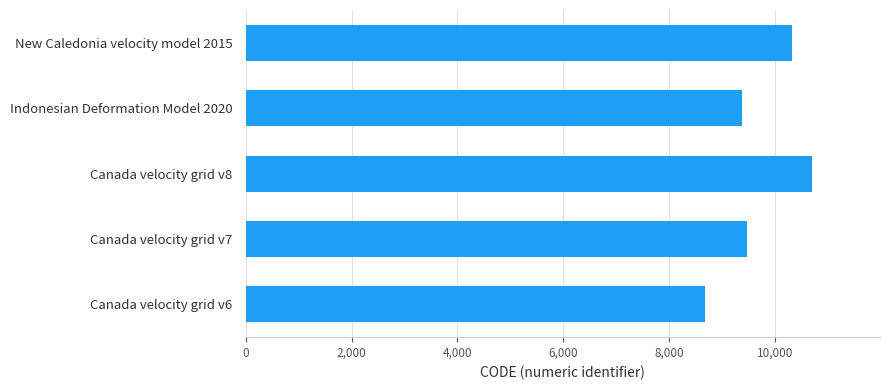

Which label corresponds to the largest value in the chart?

Canada velocity grid v8